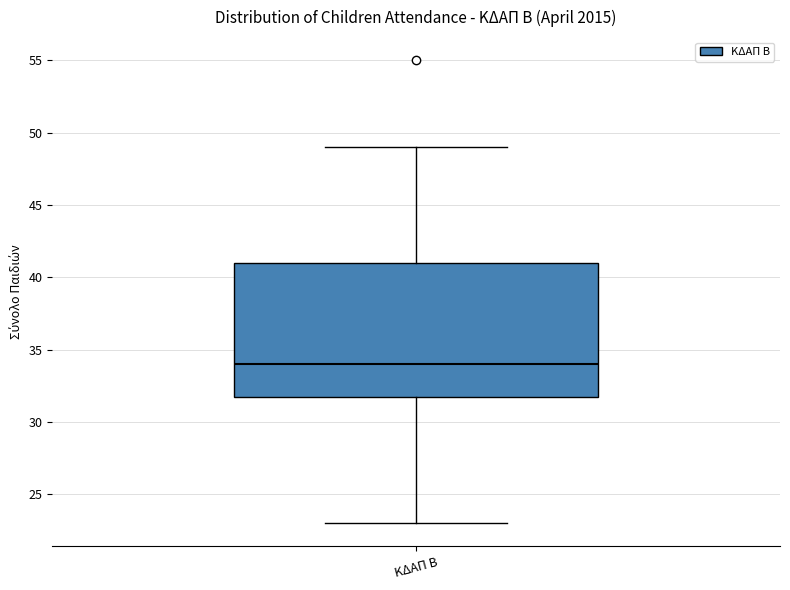

Read this box plot against the y-axis: the position of the median line, the range covered by the box, and the ends of both whiskers. The values are not printed on the chart, so give them approximately, as read against the axis.

median 34, box 32 to 41, whiskers 23 to 49